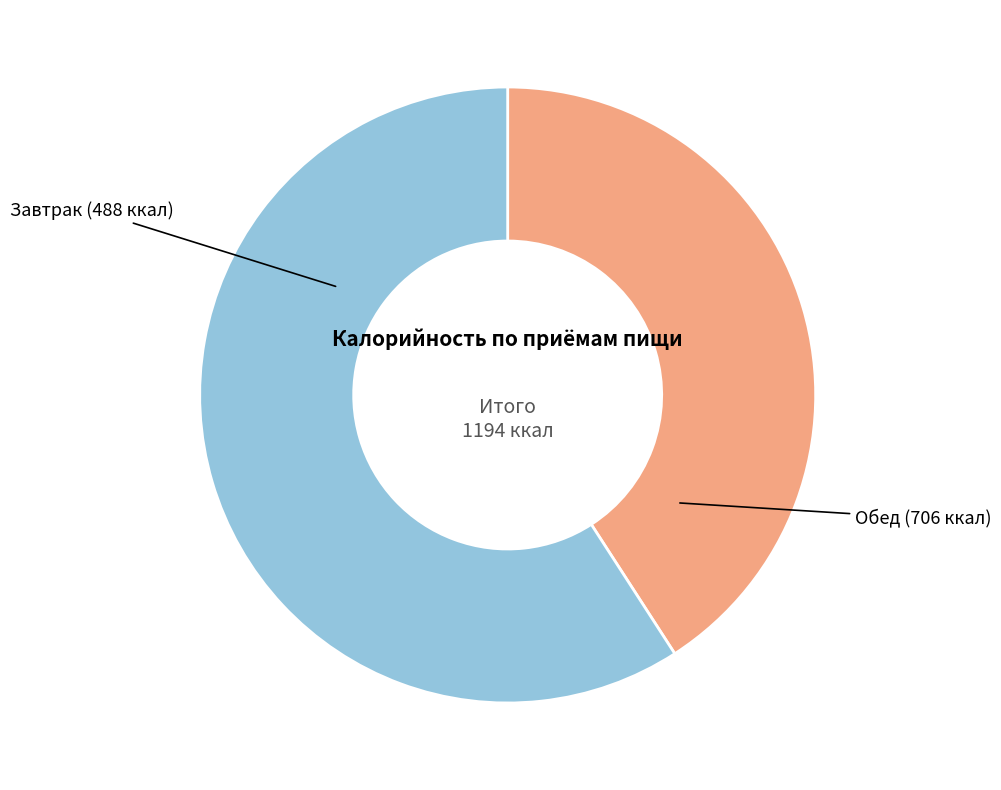

Is there a majority slice in this chart?

Yes